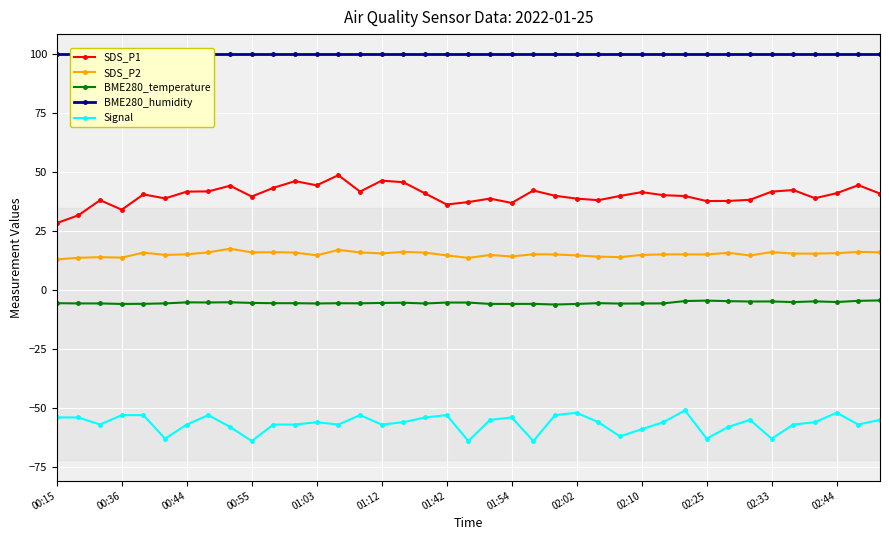

True or false: SDS_P1 and BME280_humidity cross at least once.

False